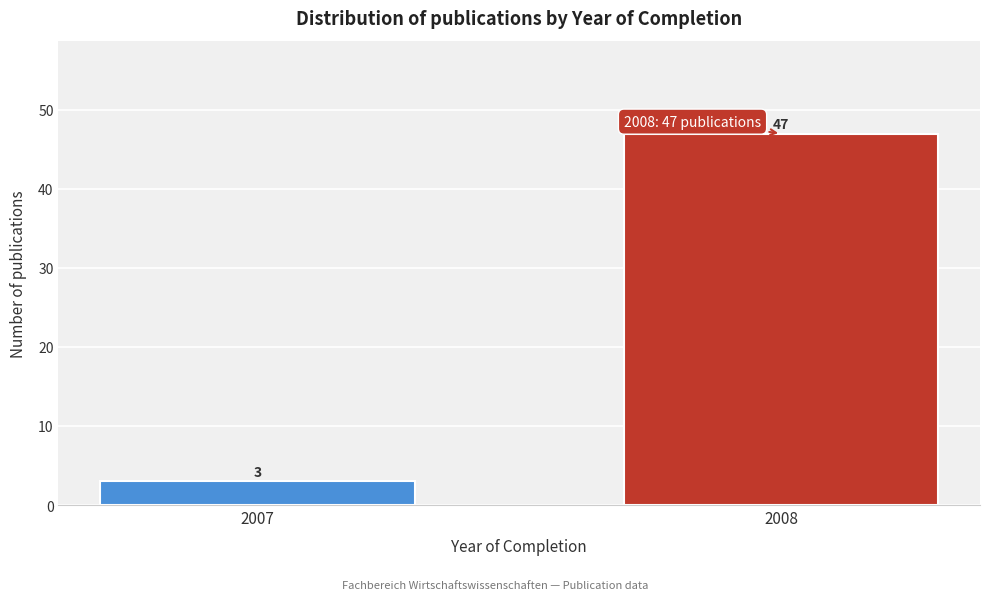

Reading right to left, transcribe all the data shown in this chart.

47	3